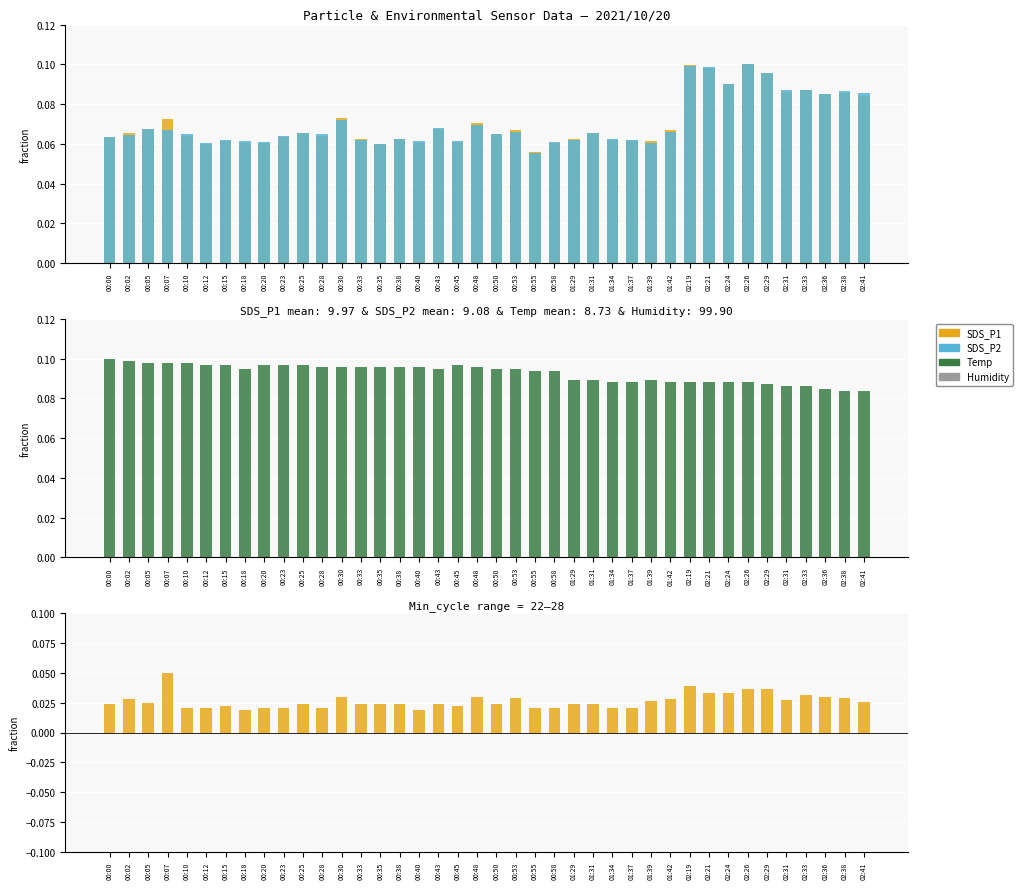

At how many categories does at least one series exceed 0?

40